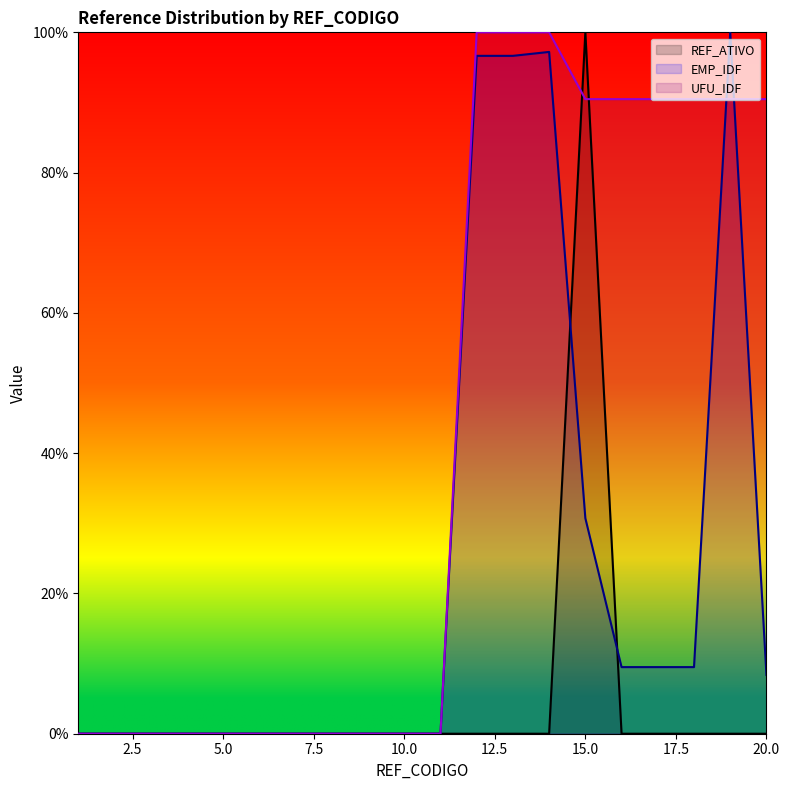

Is it true that REF_ATIVO equals -47.3 at 7?

False